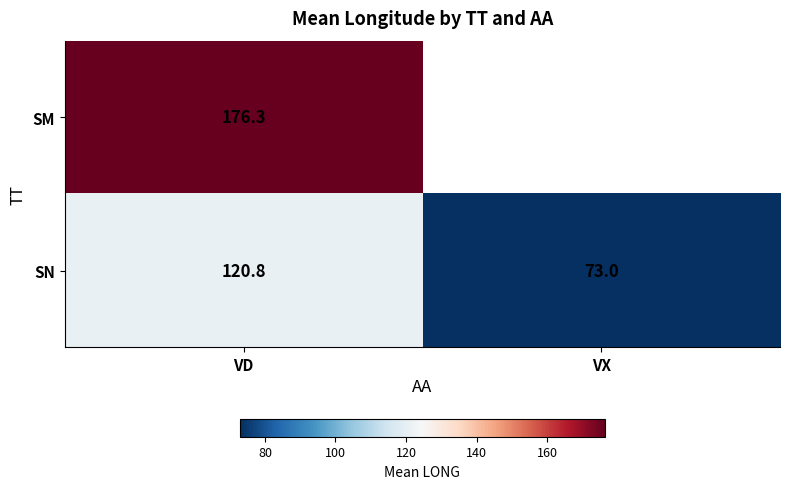

What is the total value across all series at VD?

297.1